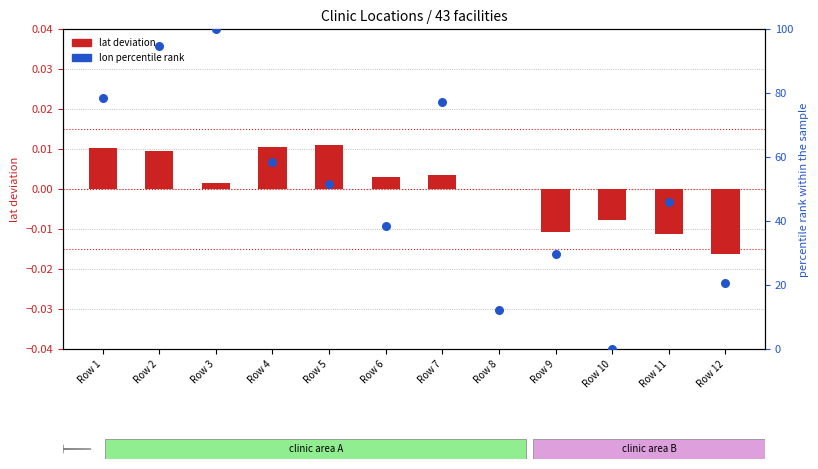

Which series reaches the minimum Y coordinate?

lat deviation